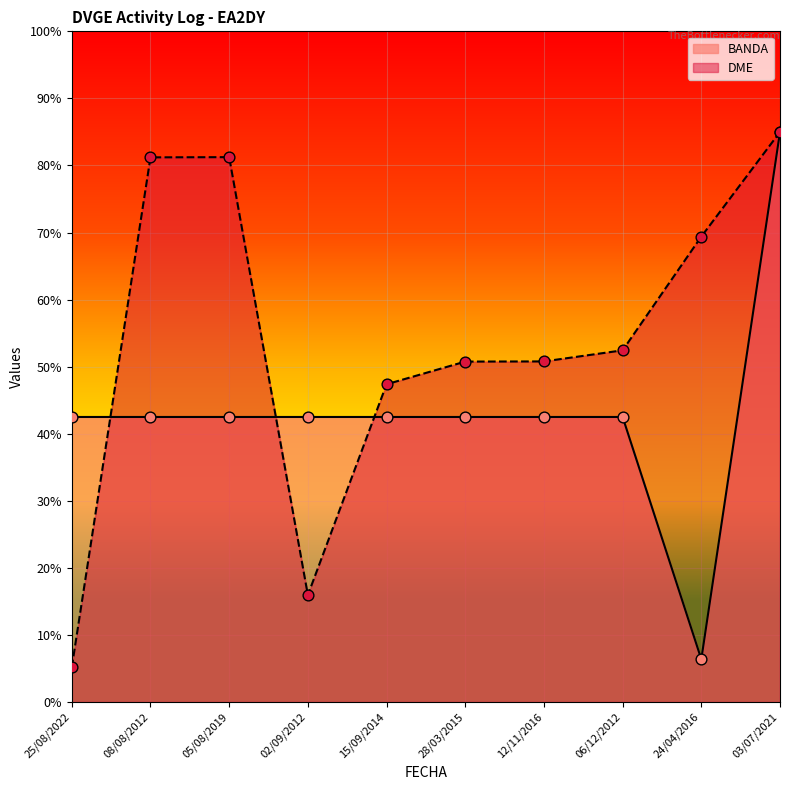

What is the total value across all series at 15/09/2014?

89.9